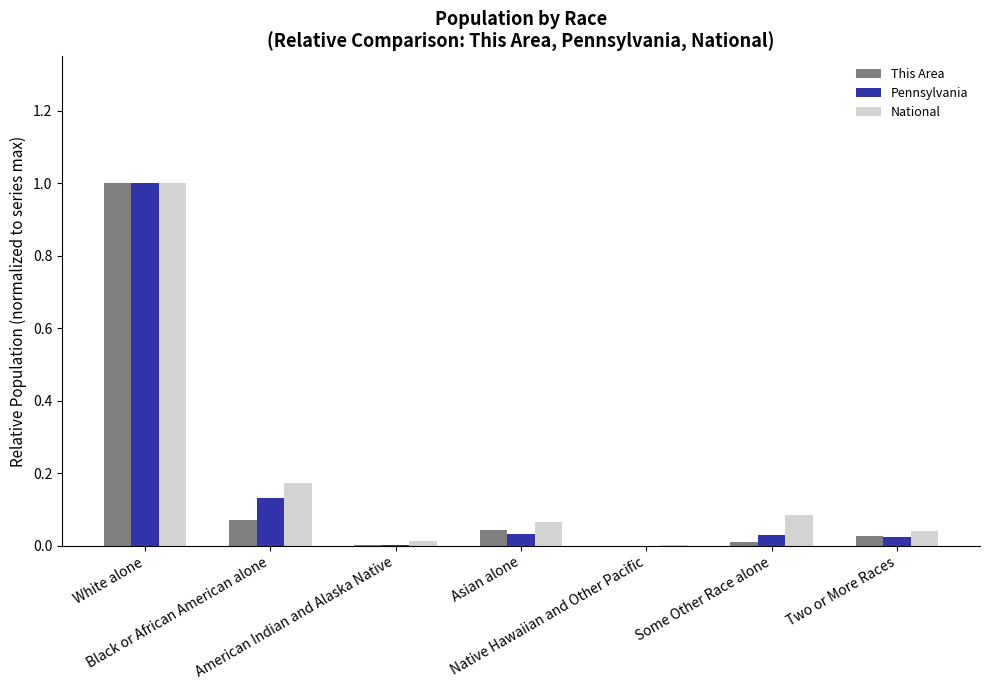

What is the greatest value displayed?

1.0